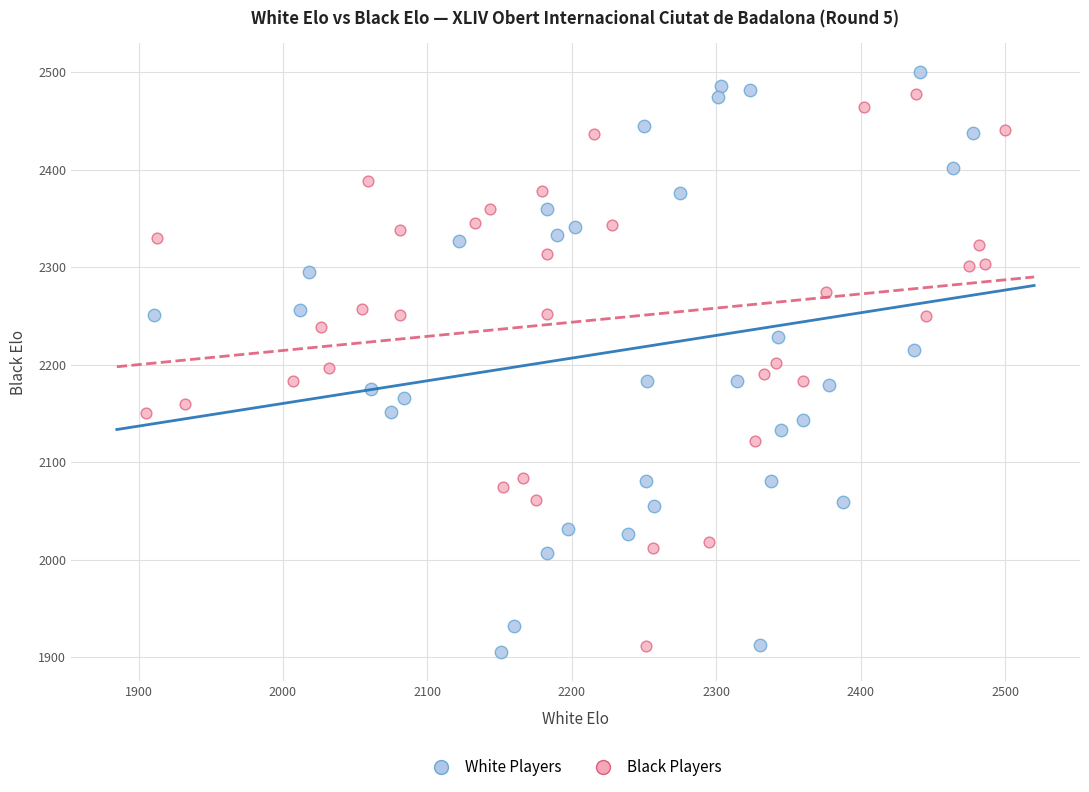

Which series has the largest Y range (max minus min)?

White Players